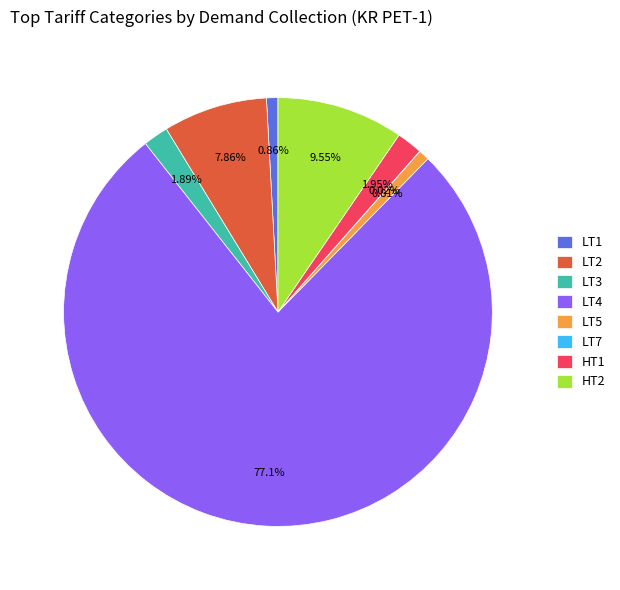

Is LT2 the majority of the pie?

No